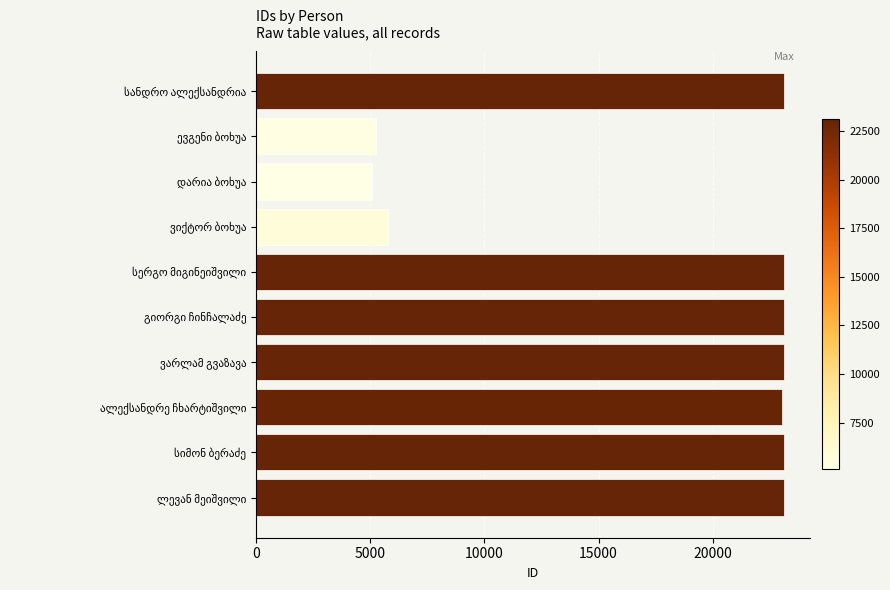

What is the minimum value shown in the chart?

5085